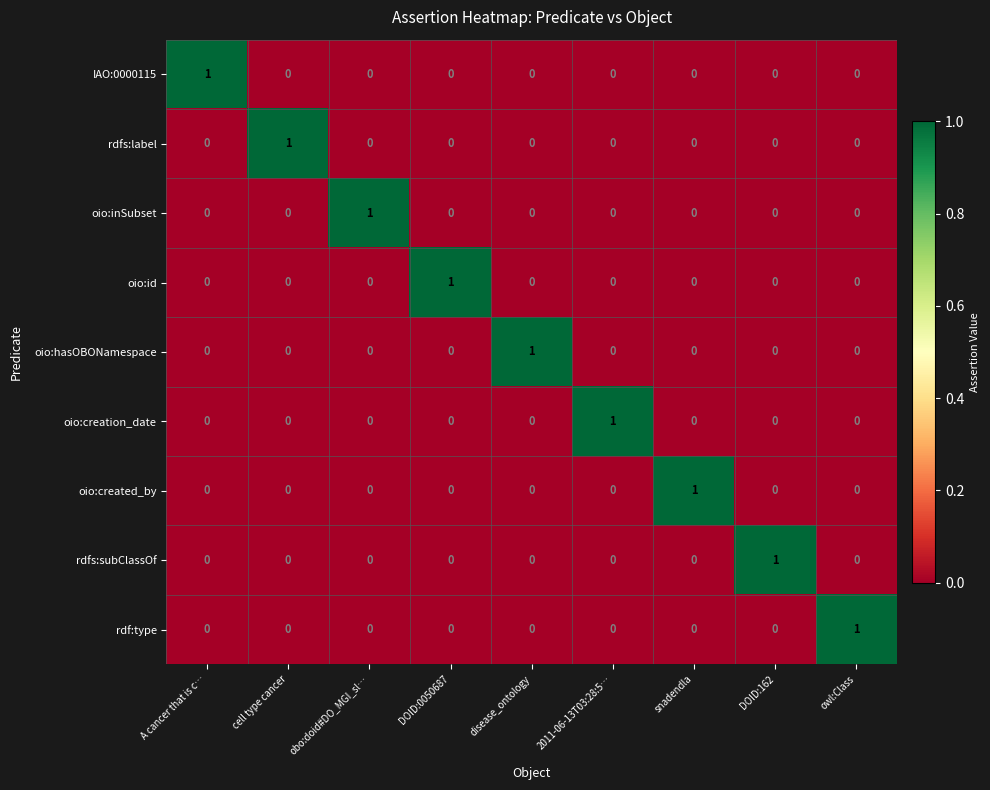

The value of oio:hasOBONamespace at DOID:162 is 0. True or false?

True